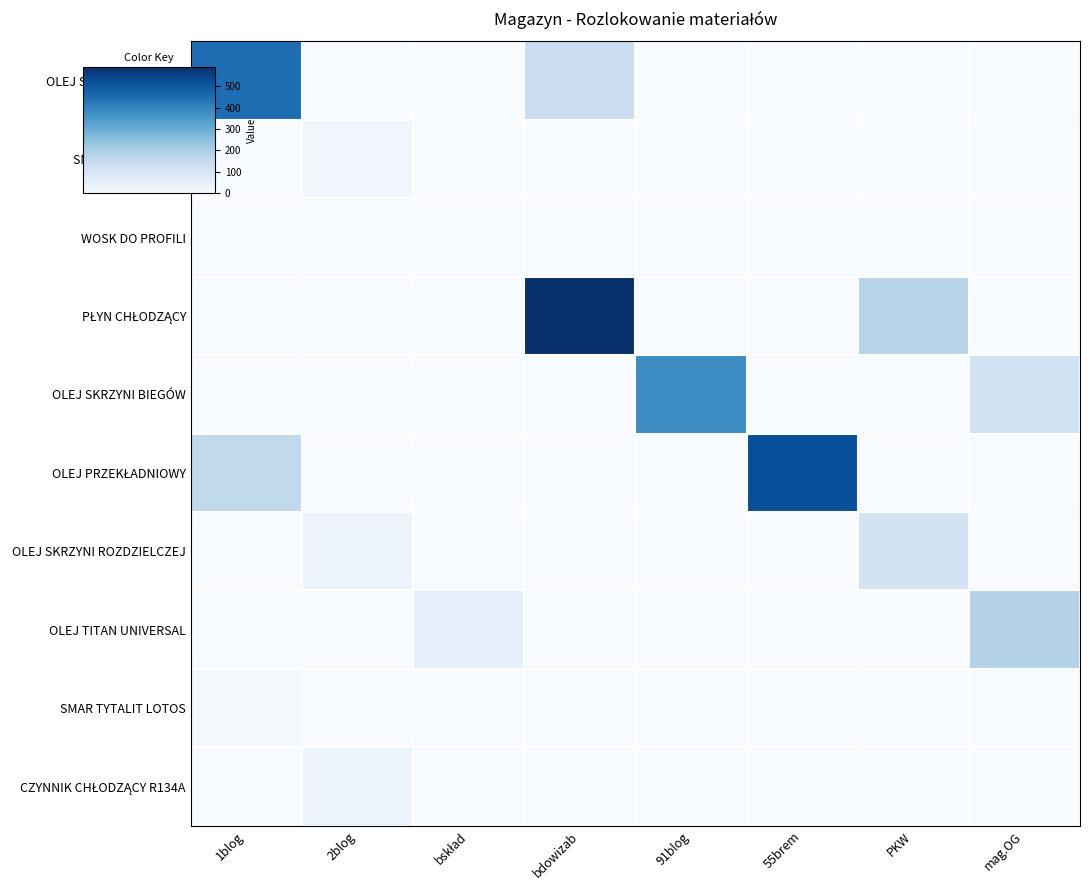

Which category has the lowest value across all series?

2blog